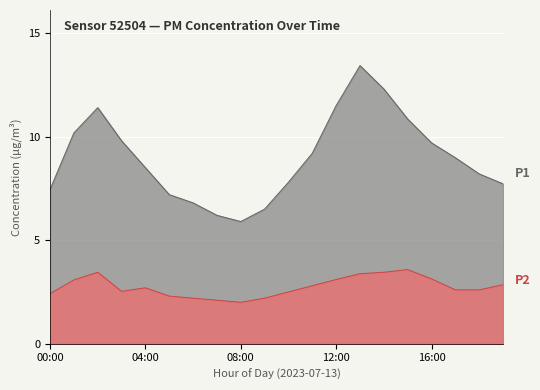

What position from the left is 02:00?

3